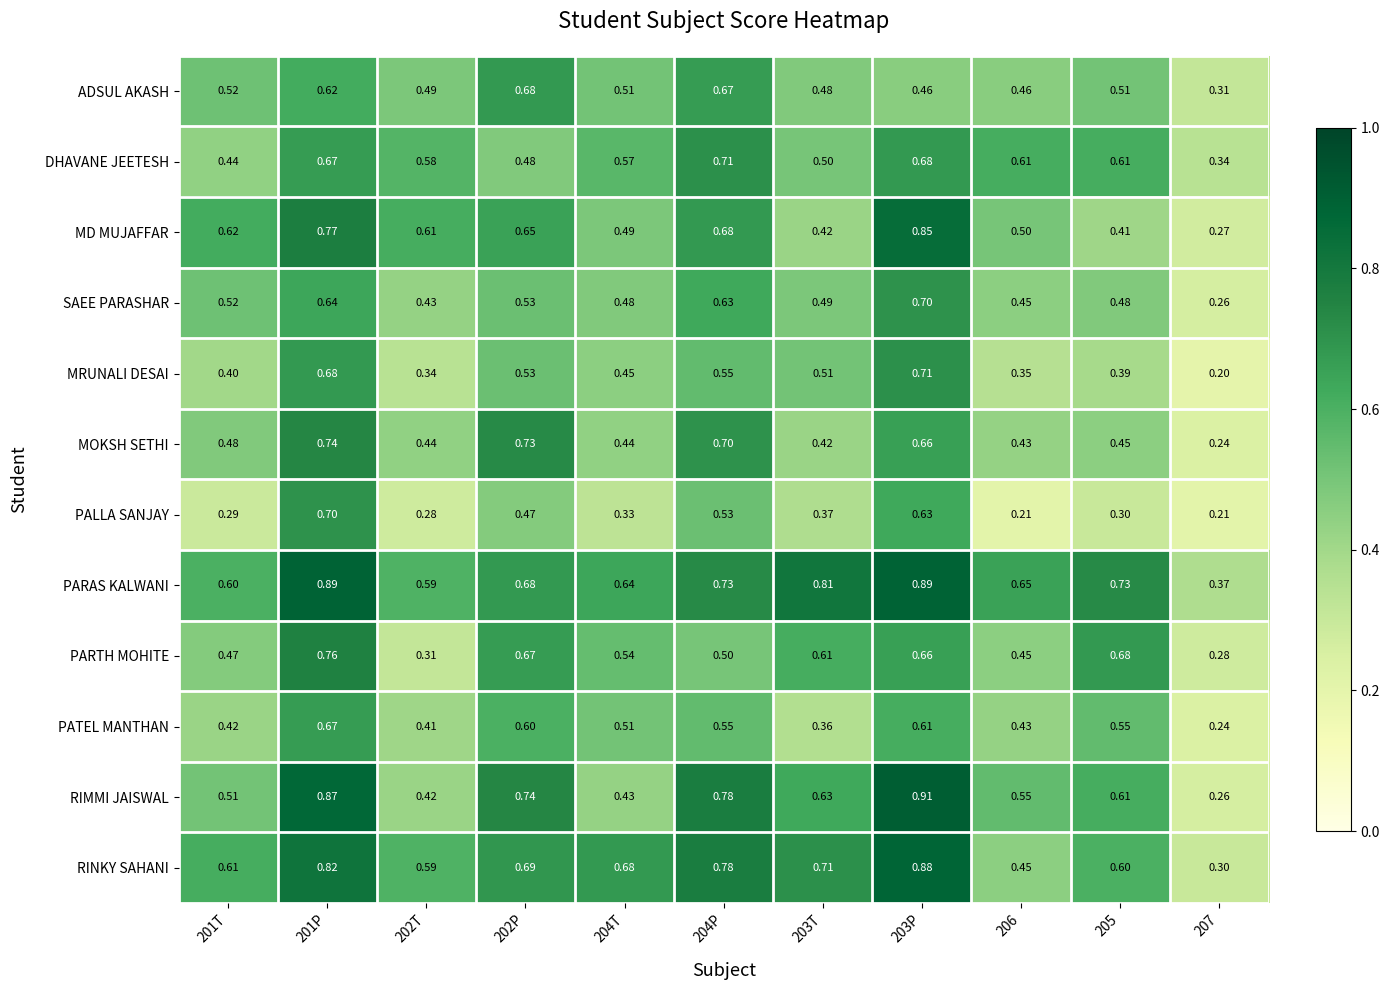

Is the value of ADSUL AKASH at 204T greater than the value of MD MUJAFFAR at 201P?

No